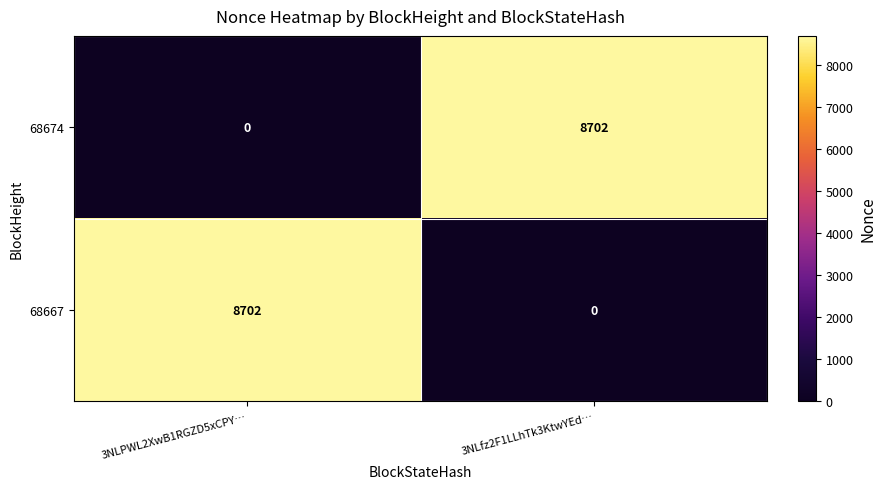

At 3NLPWL2XwB1RGZD5xCPY…, list the series in order from largest to smallest.

68667, 68674